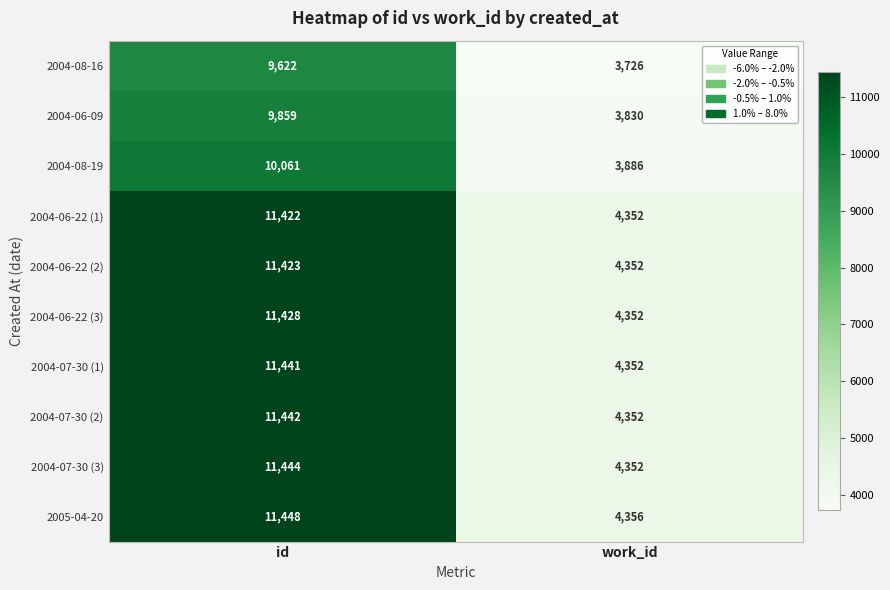

What is the spread (max minus min) of values at work_id?

630